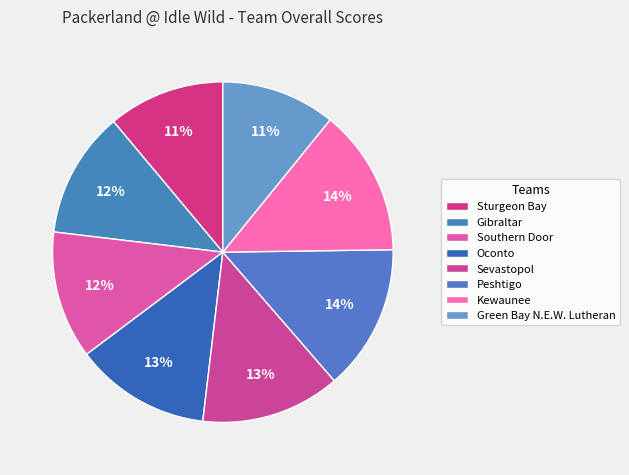

How many segments does this pie chart have?

8